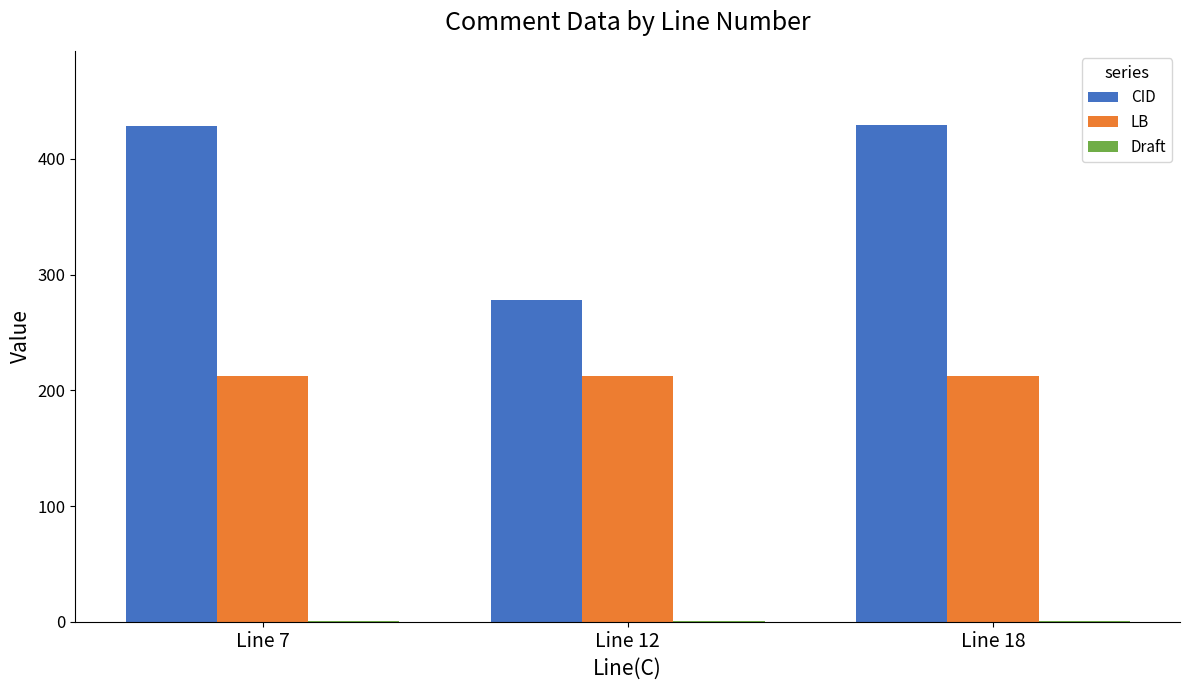

Which series has the largest total across all categories?

CID